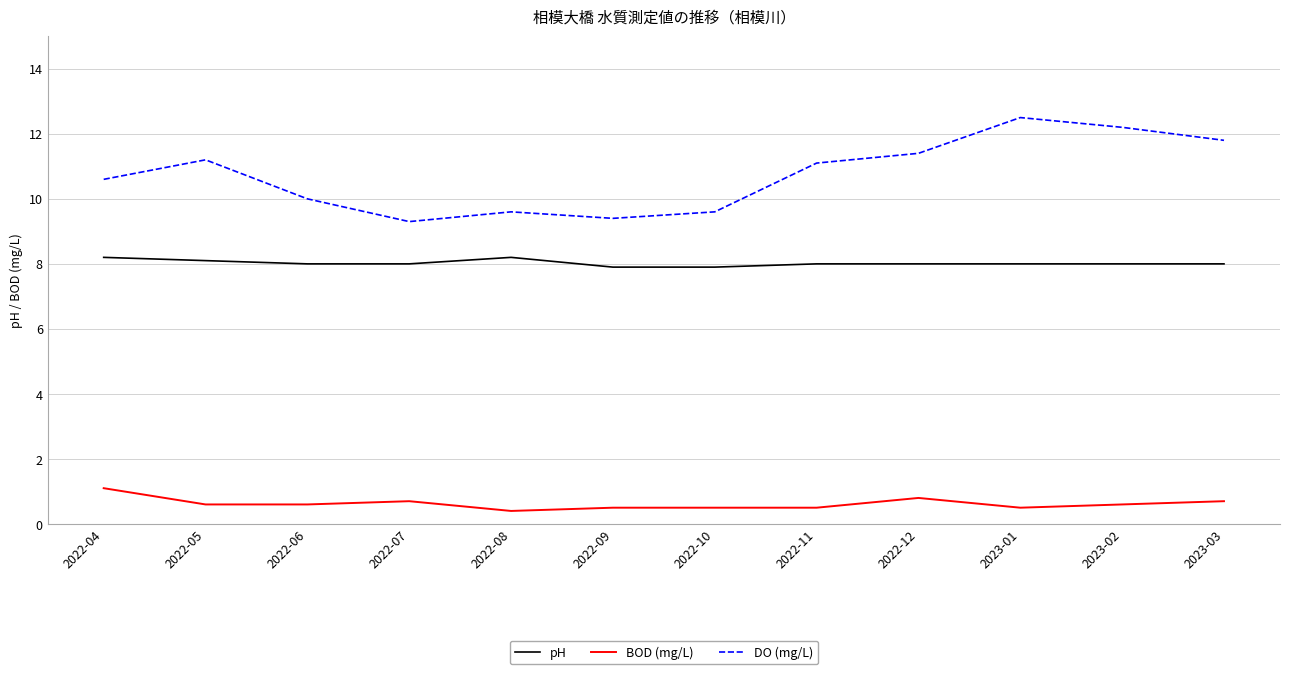

What position from the left is 2022-11?

8